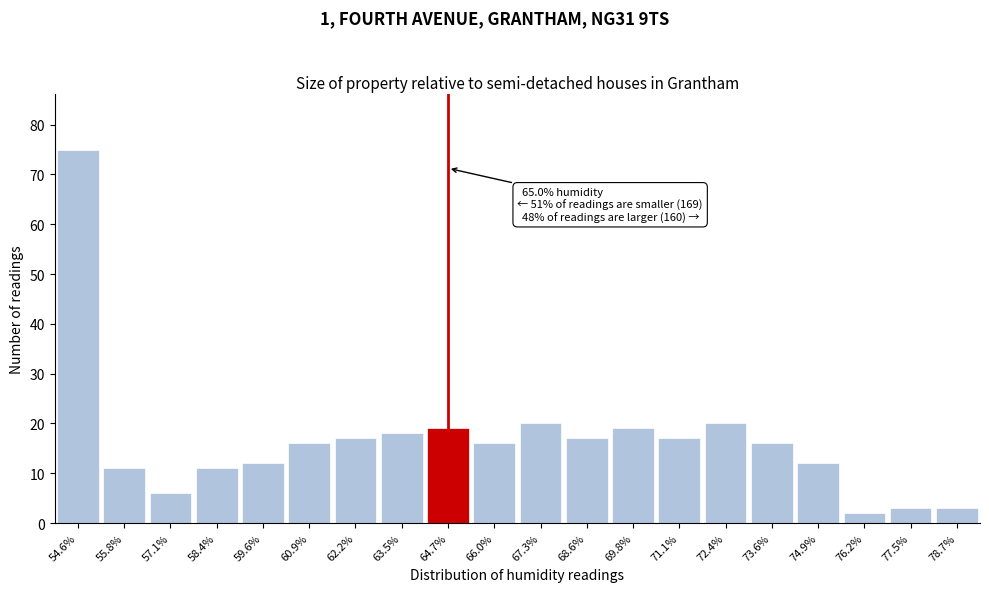

Reading right to left, what are all the values shown in this chart?

3	3	2	12	16	20	17	19	17	20	16	19	18	17	16	12	11	6	11	75